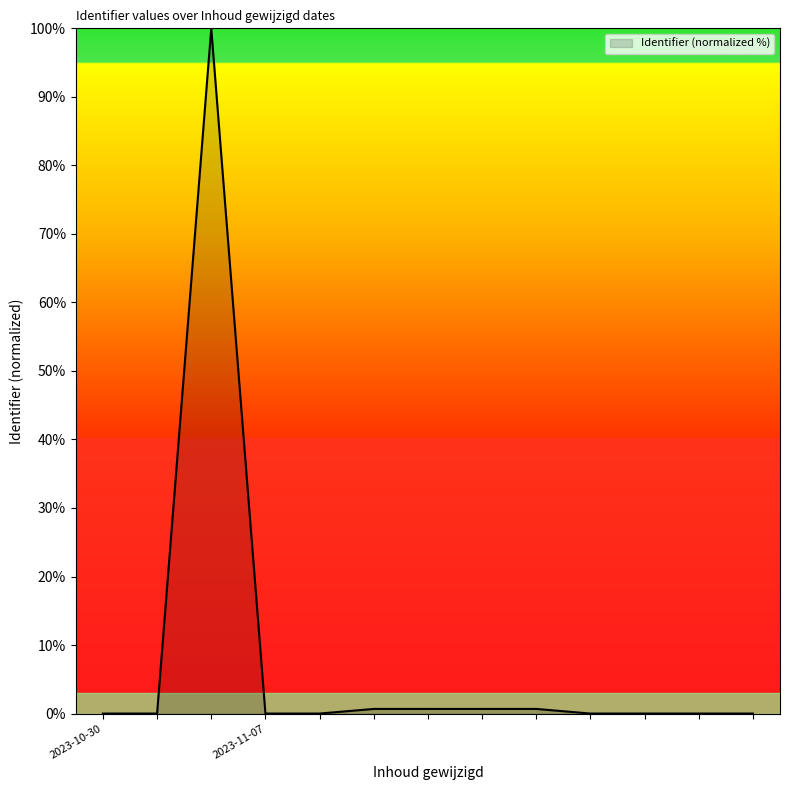

What is the maximum value shown in the chart?

100.0